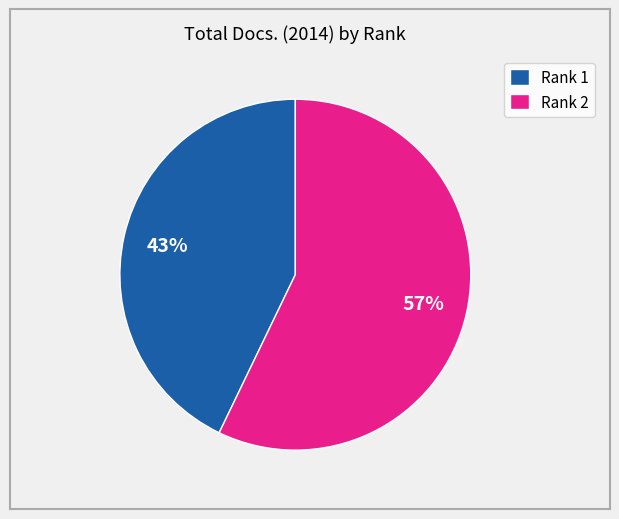

To the nearest percent, what percentage of the pie is Rank 2?

57%